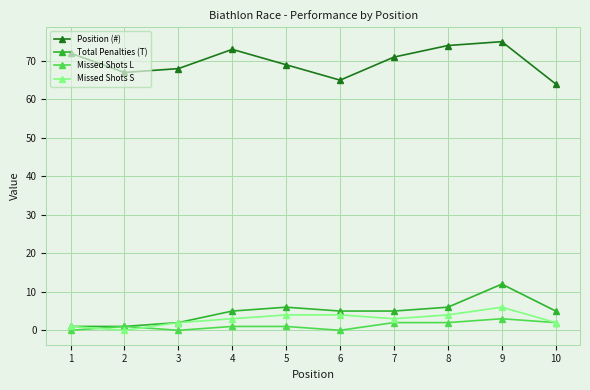

What is the sum of all Position (#) values?

698